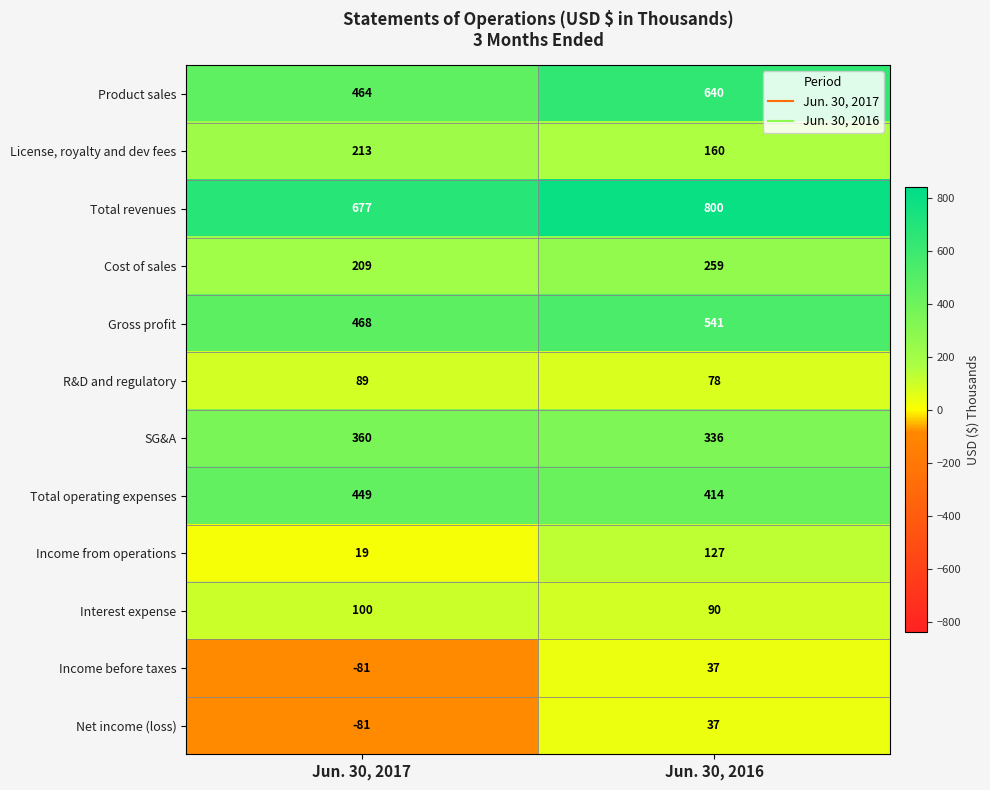

Which series changed the most between Jun. 30, 2017 and Jun. 30, 2016?

Product sales